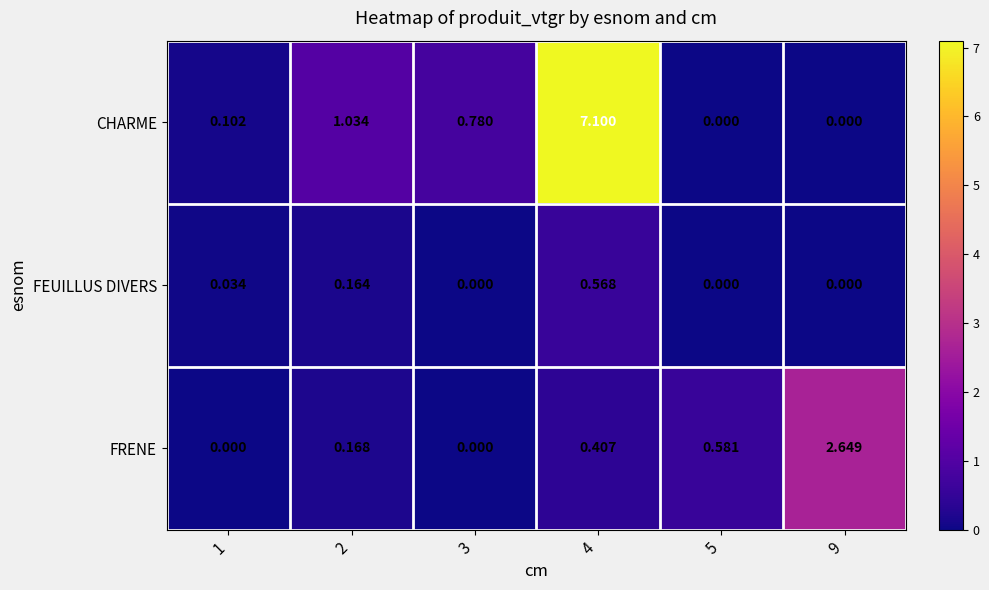

How many values in CHARME are above zero?

4